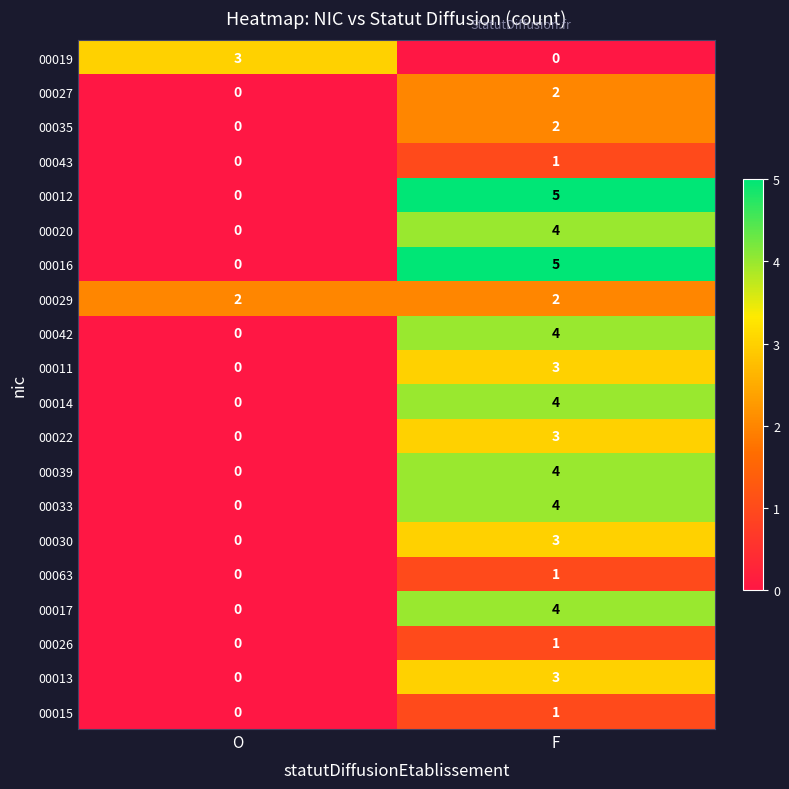

List the labels in order of 00017 value, smallest first.

O, F